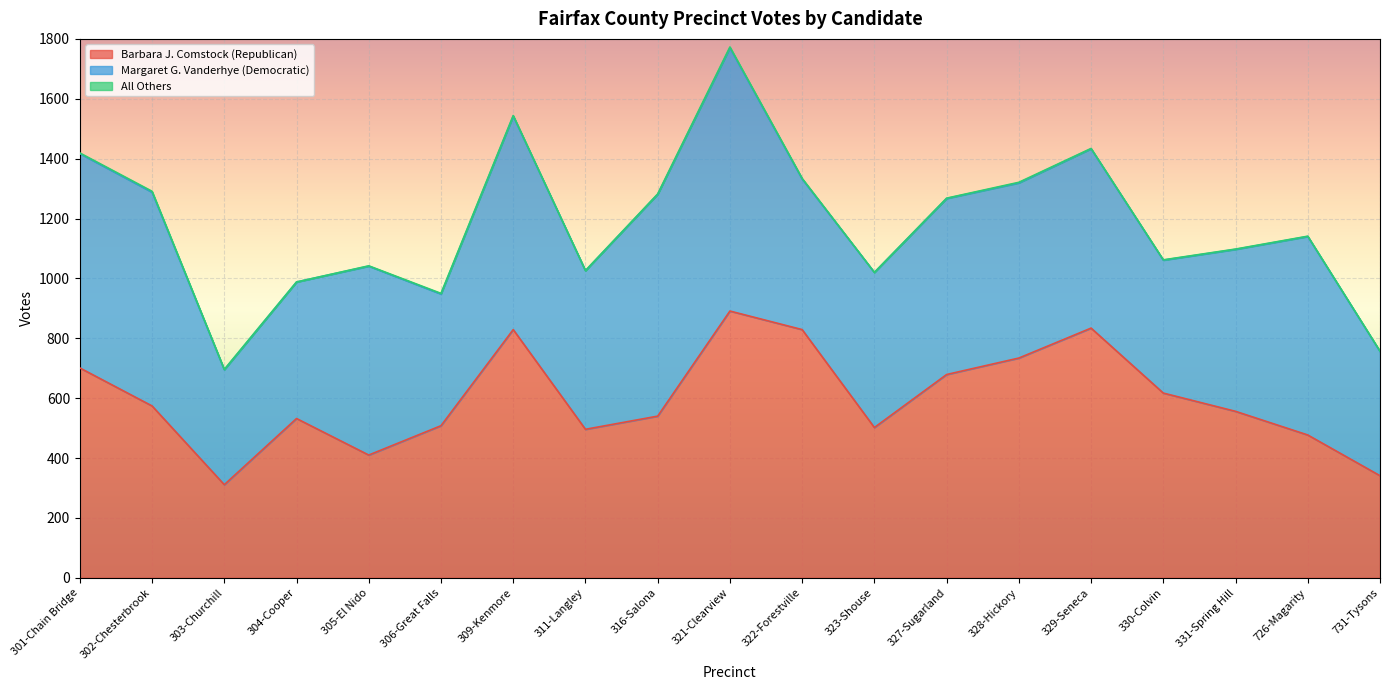

What is the highest value of the Margaret G. Vanderhye (Democratic) series?

879